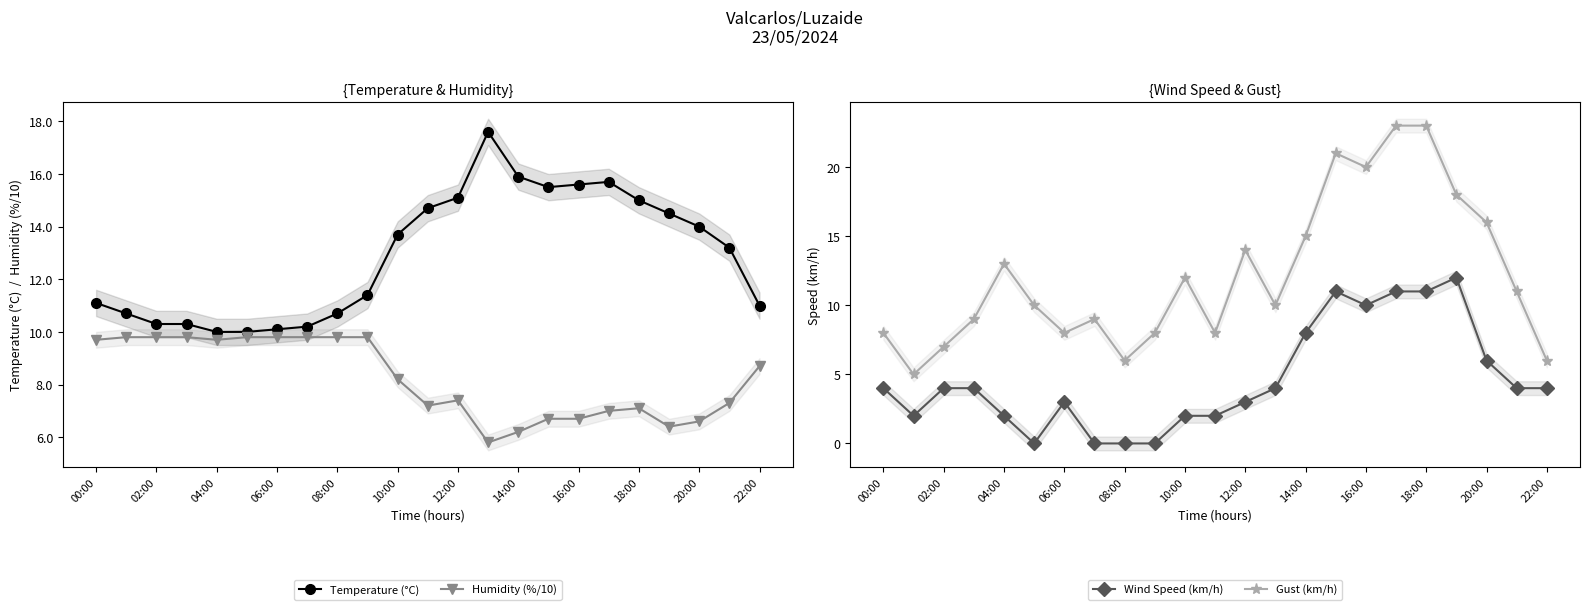

Reading left to right, what are all the values shown in this chart?

Temperature (°C): 11.1	10.7	10.3	10.3	10.0	10.0	10.1	10.2	10.7	11.4	13.7	14.7	15.1	17.6	15.9	15.5	15.6	15.7	15.0	14.5	14.0	13.2	11.0
Humidity (%/10): 9.7	9.8	9.8	9.8	9.7	9.8	9.8	9.8	9.8	9.8	8.2	7.2	7.4	5.8	6.2	6.7	6.7	7.0	7.1	6.4	6.6	7.3	8.7
Wind Speed (km/h): 4.0	2.0	4.0	4.0	2.0	0.0	3.0	0.0	0.0	0.0	2.0	2.0	3.0	4.0	8.0	11.0	10.0	11.0	11.0	12.0	6.0	4.0	4.0
Gust (km/h): 8.0	5.0	7.0	9.0	13.0	10.0	8.0	9.0	6.0	8.0	12.0	8.0	14.0	10.0	15.0	21.0	20.0	23.0	23.0	18.0	16.0	11.0	6.0